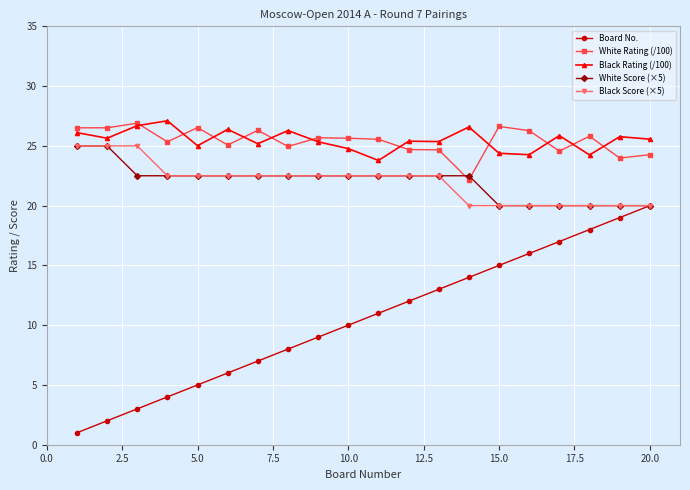

Which series has the largest range (max minus min)?

Board No.